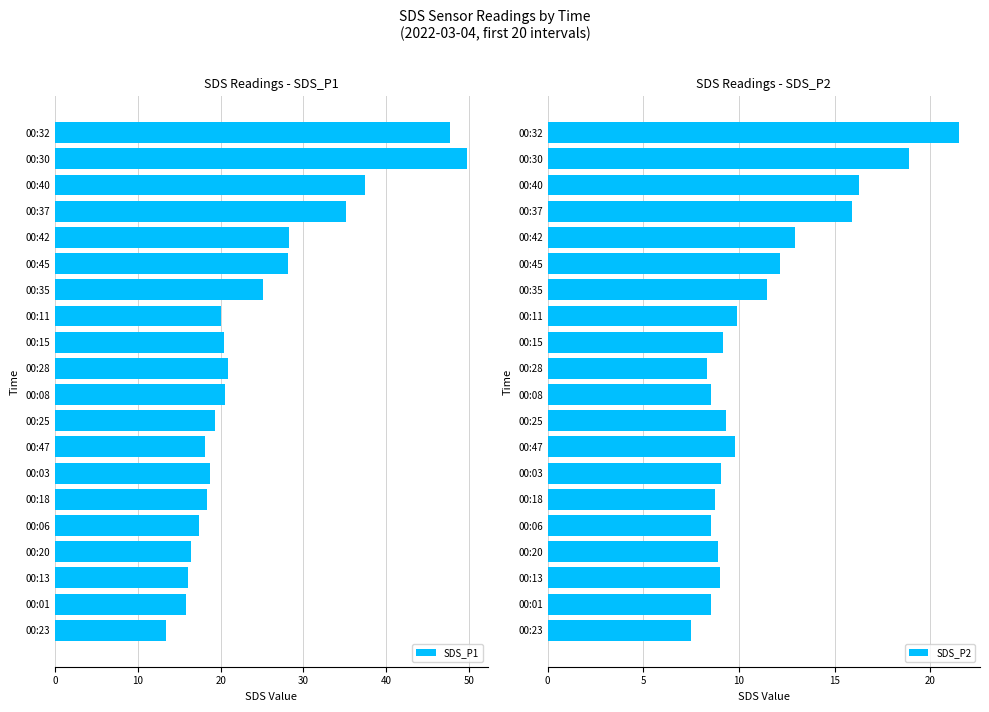

What is the average value of the SDS_P1 series?

24.3